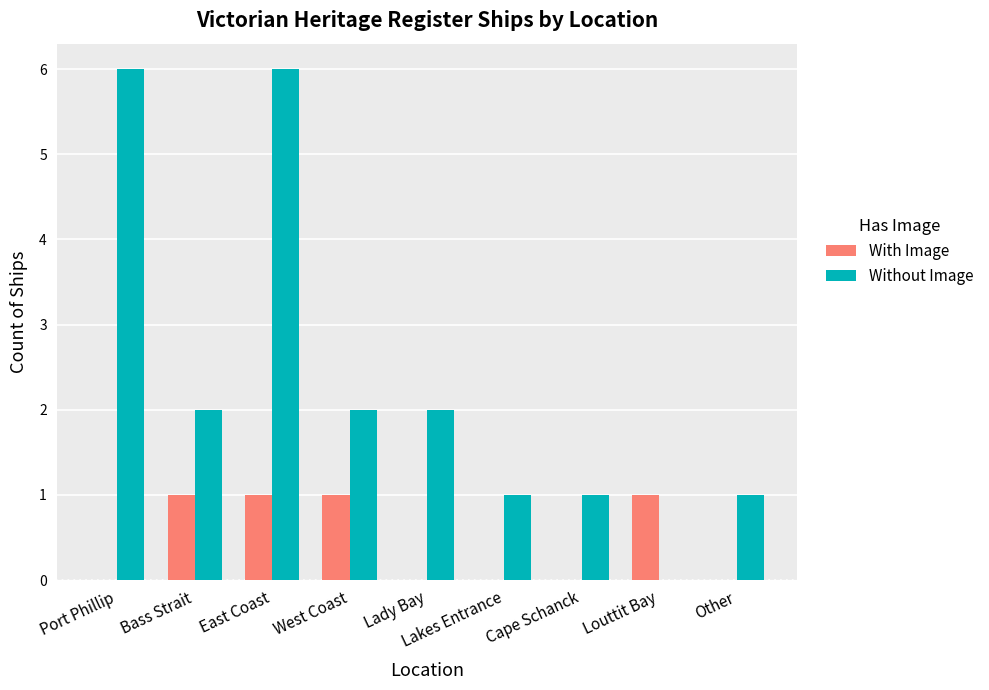

What is the sum of all With Image values?

4